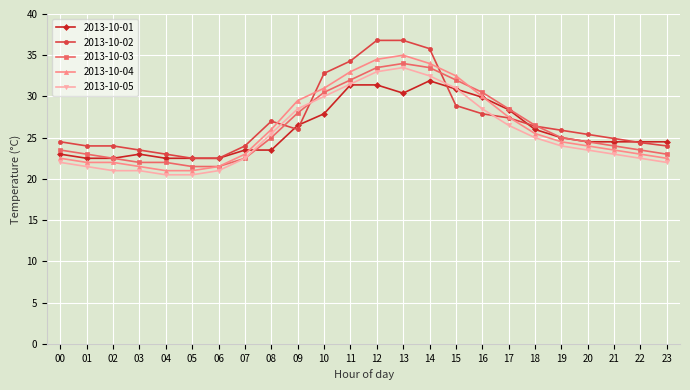

What is the value of the 2013-10-01 point at the 4th from the left?

23.0